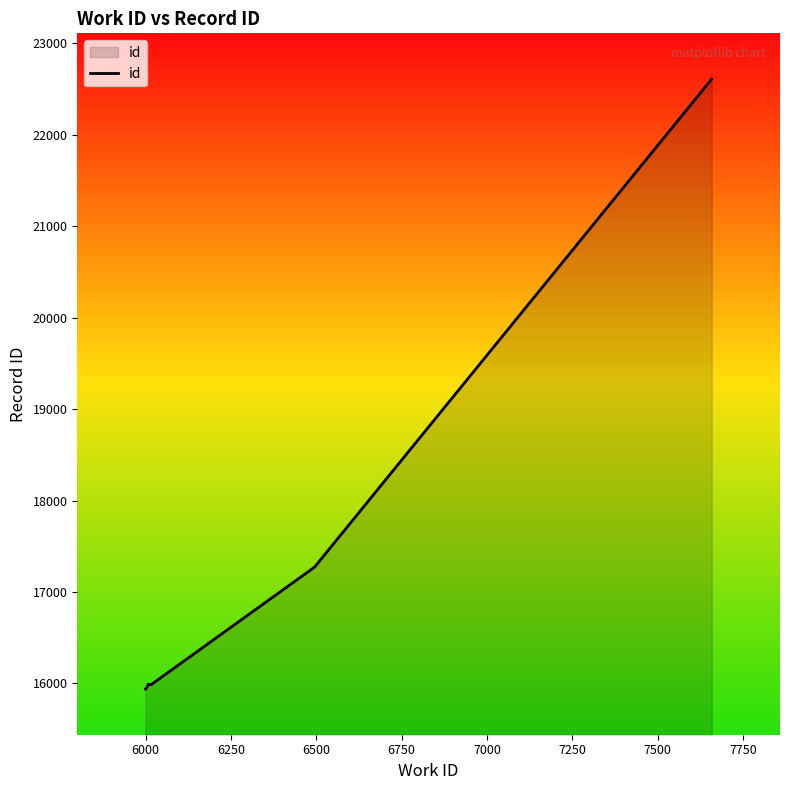

How many values are below 15988?

5